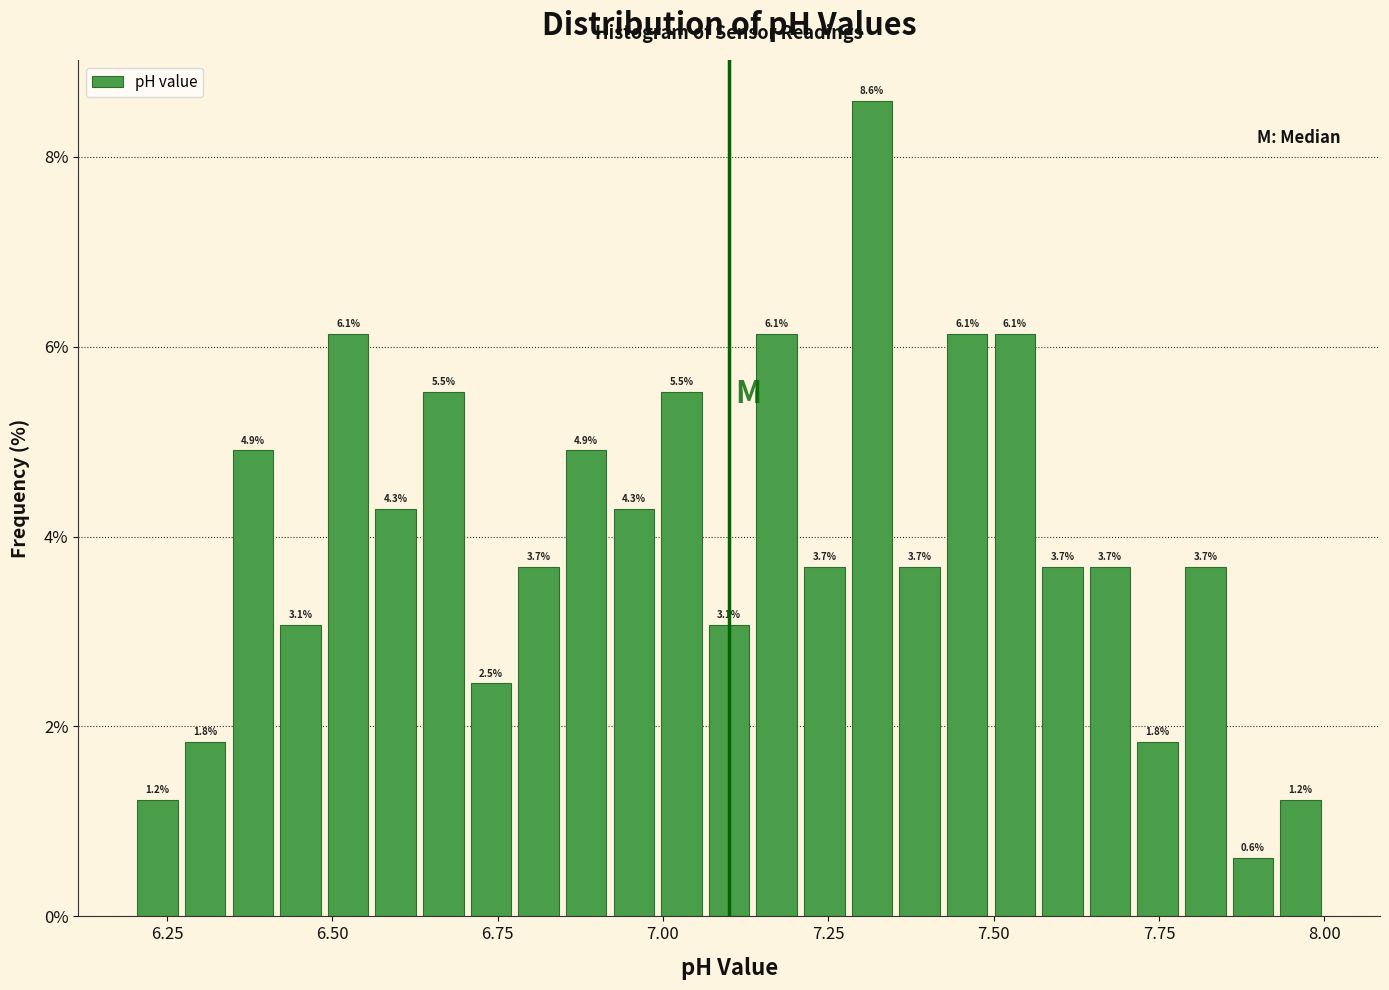

Around what value on the x-axis is the tallest bar? Give the approximate position of its centre, as read against the axis.

7.30